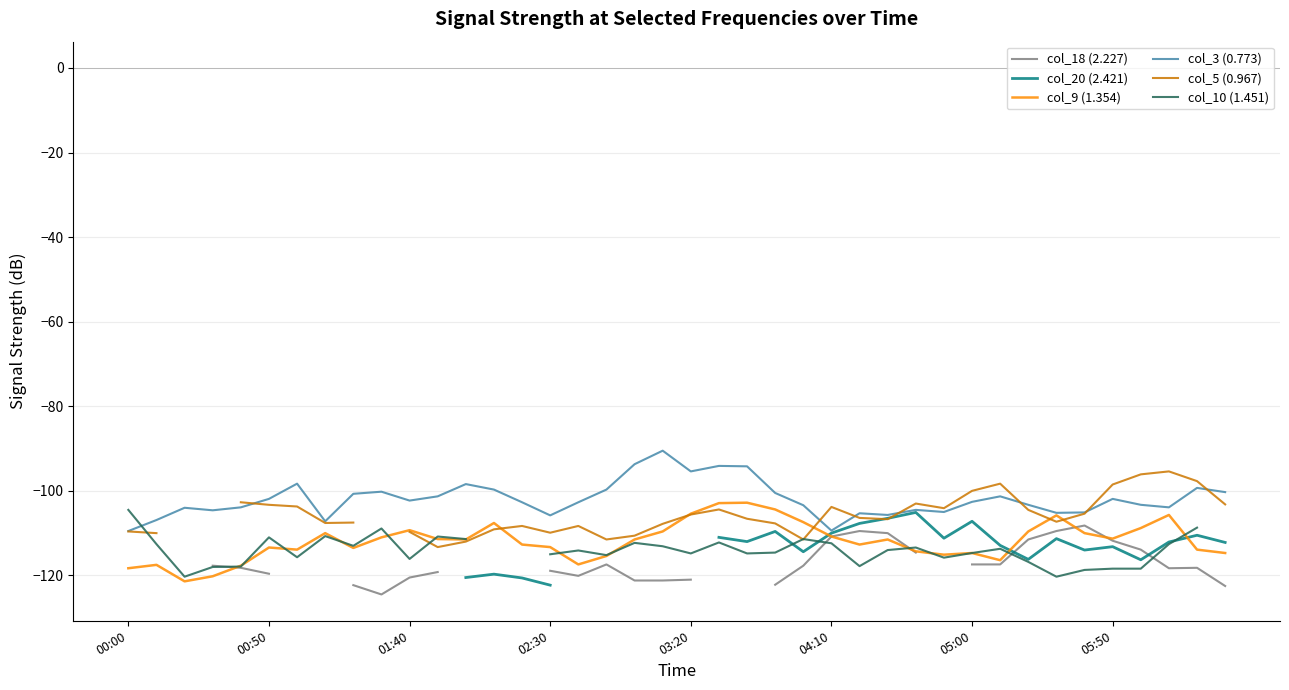

What is the maximum value for col_18 (2.227)?

-108.2